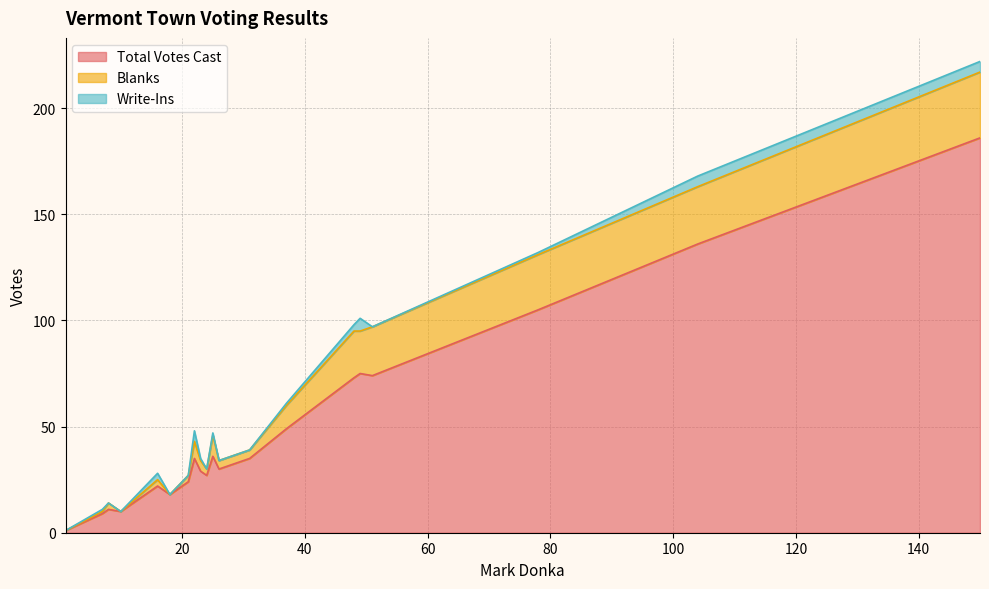

How many values in the Total Votes Cast series are below 35?

10